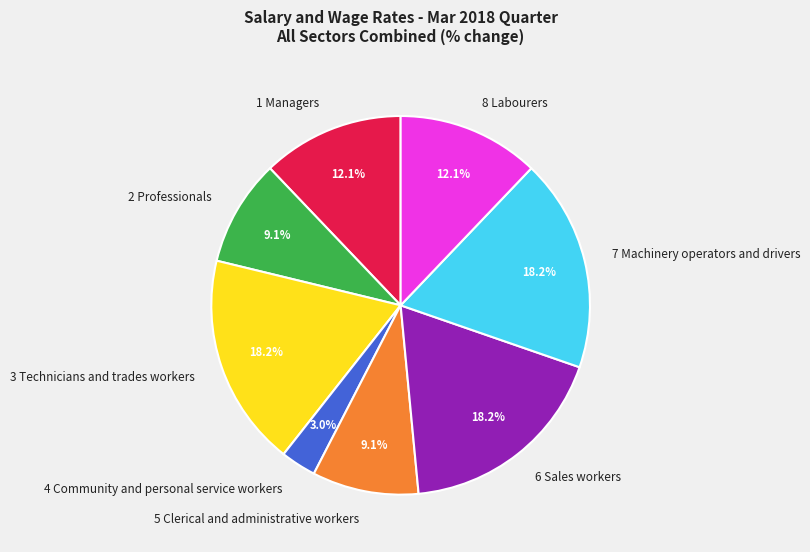

What is the smallest slice in the pie chart?

4 Community and personal service workers